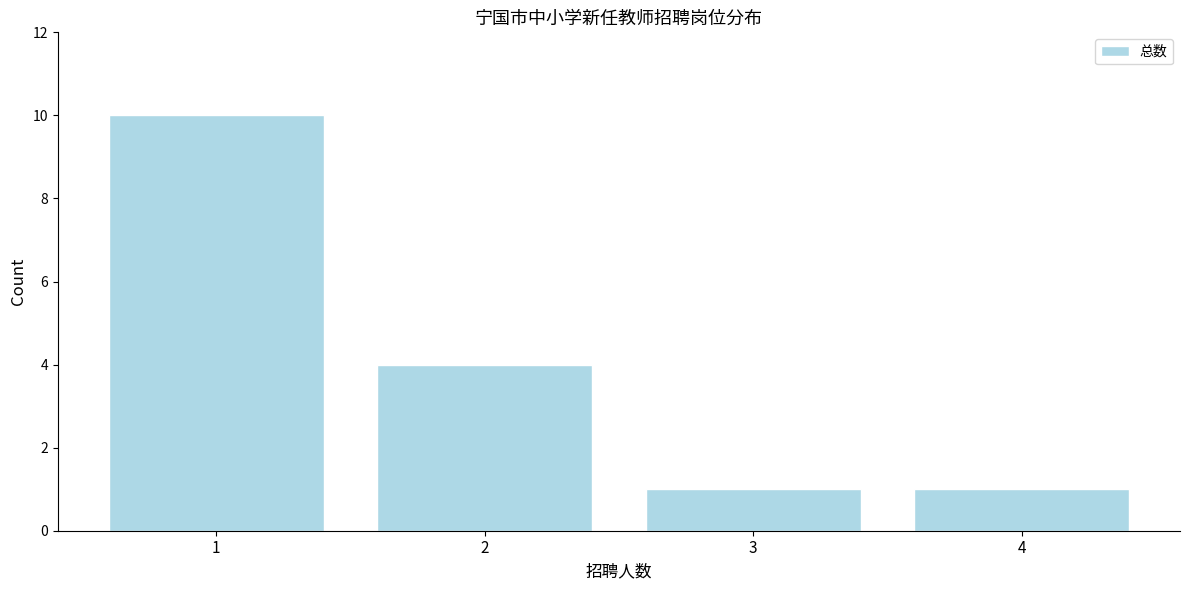

Reading left to right, list every bar in this chart as the range it spans on the x-axis followed by its height. The values are not printed on the chart, so give them approximately, as read against the axis.

0.5 to 1.5: 10
1.5 to 2.5: 4
2.5 to 3.5: 1
3.5 to 4.5: 1